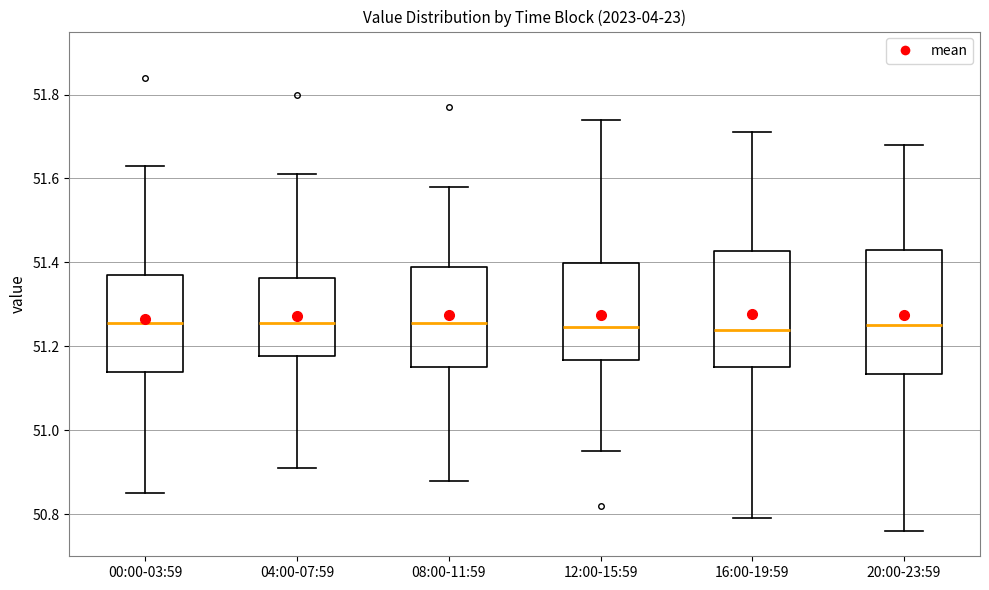

Where is the lower edge of the box for 12:00-15:59 on the y-axis? The values are not printed on the chart, so give them approximately, as read against the axis.

51.16